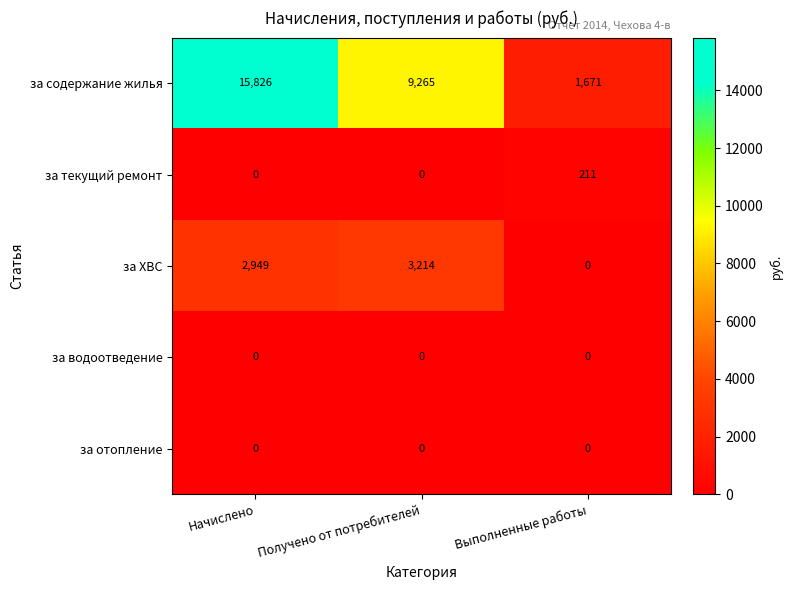

What is the spread (max minus min) of values at Начислено?

15826